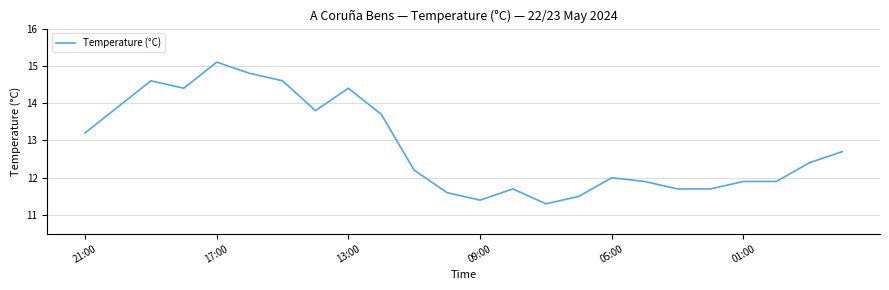

How many distinct data groups are displayed?

1